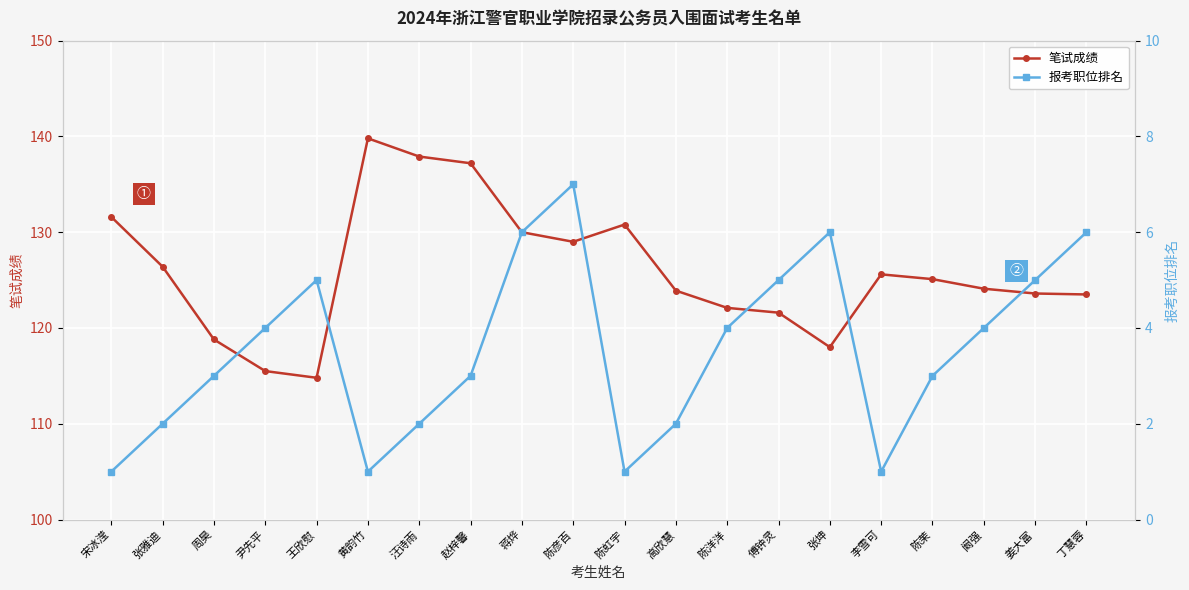

Reading left to right, extract all data points from this chart.

笔试成绩: 131.6	126.4	118.8	115.5	114.8	139.8	137.9	137.2	130.0	129.0	130.8	123.9	122.1	121.6	118.0	125.6	125.1	124.1	123.6	123.5
报考职位排名: 1.0	2.0	3.0	4.0	5.0	1.0	2.0	3.0	6.0	7.0	1.0	2.0	4.0	5.0	6.0	1.0	3.0	4.0	5.0	6.0